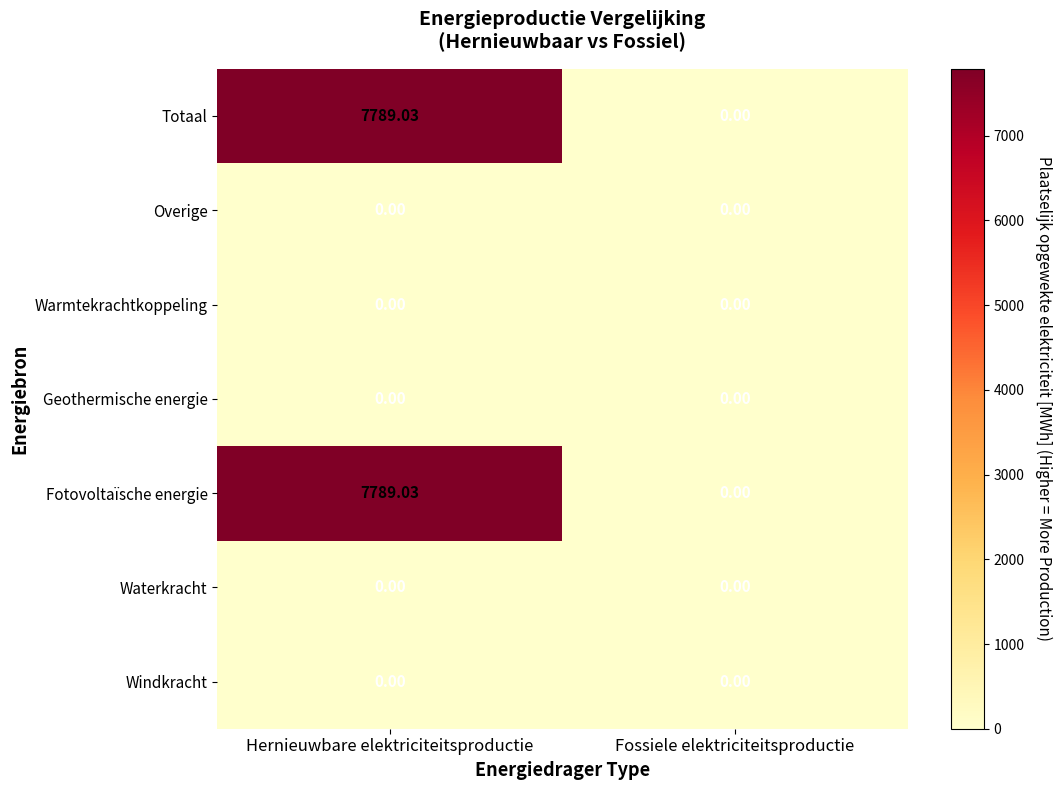

Which category has the highest value across all series?

Hernieuwbare elektriciteitsproductie